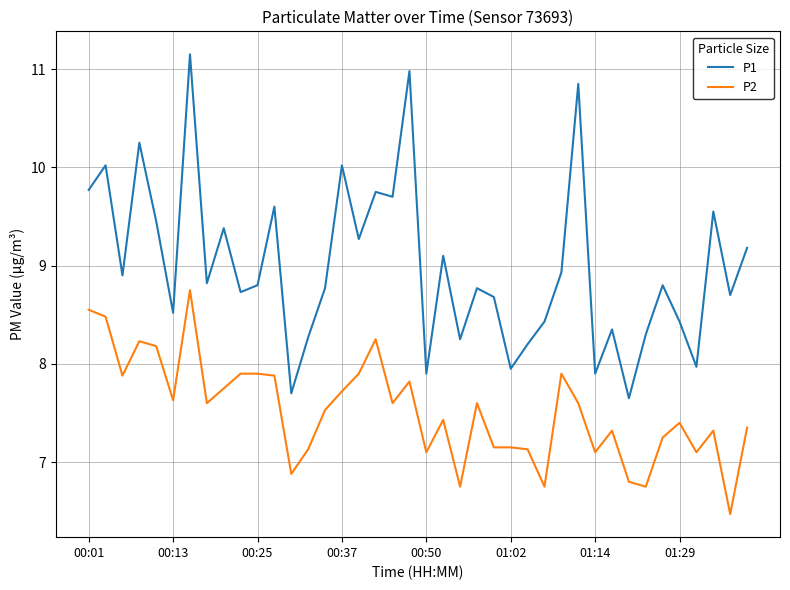

What is the sum of all P2 values?

301.0